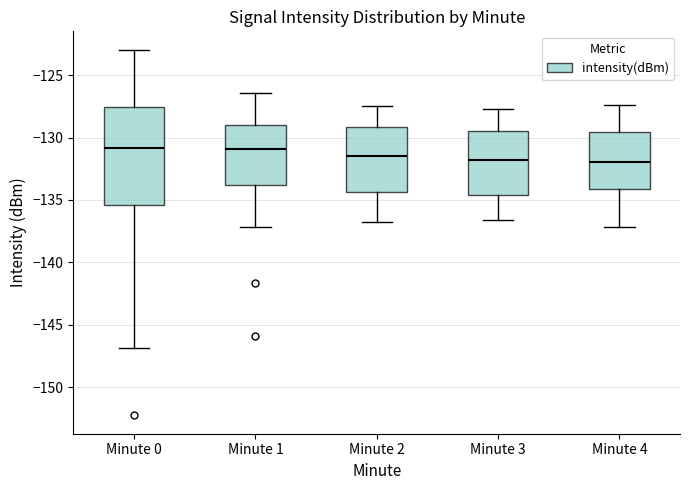

Comparing the boxes themselves (not the whiskers), which one is the tallest?

Minute 0